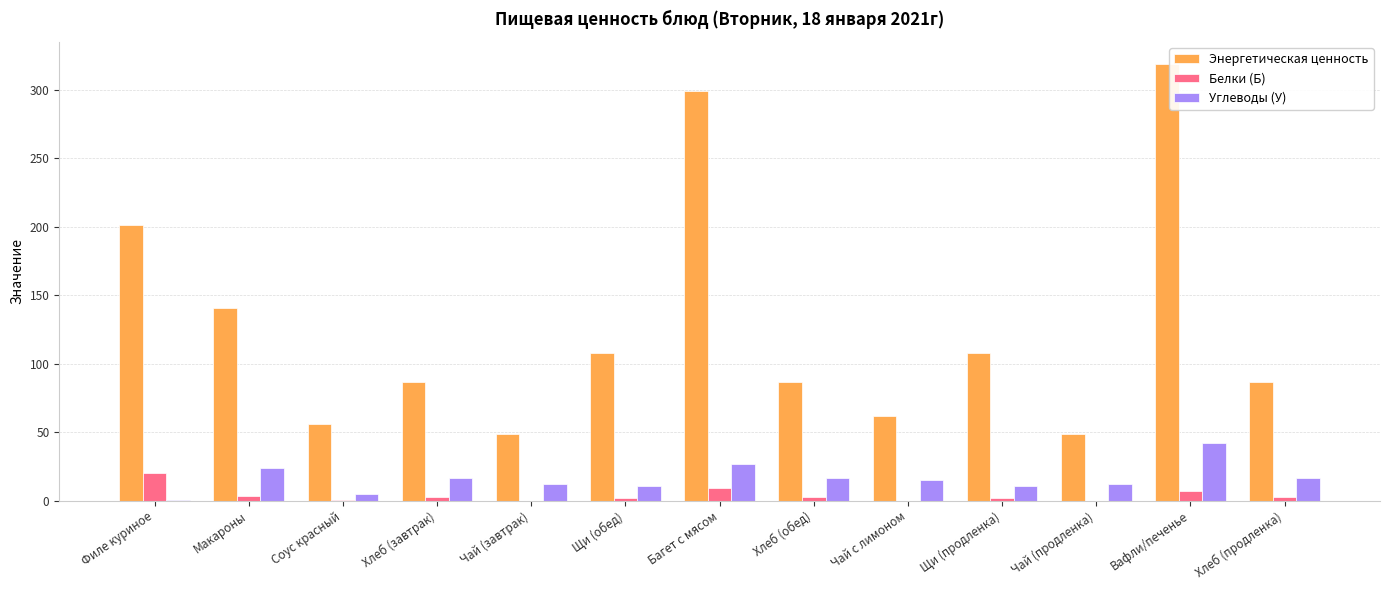

What is the sum of the Белки (Б) values at Чай (завтрак) and Хлеб (обед)?

2.8